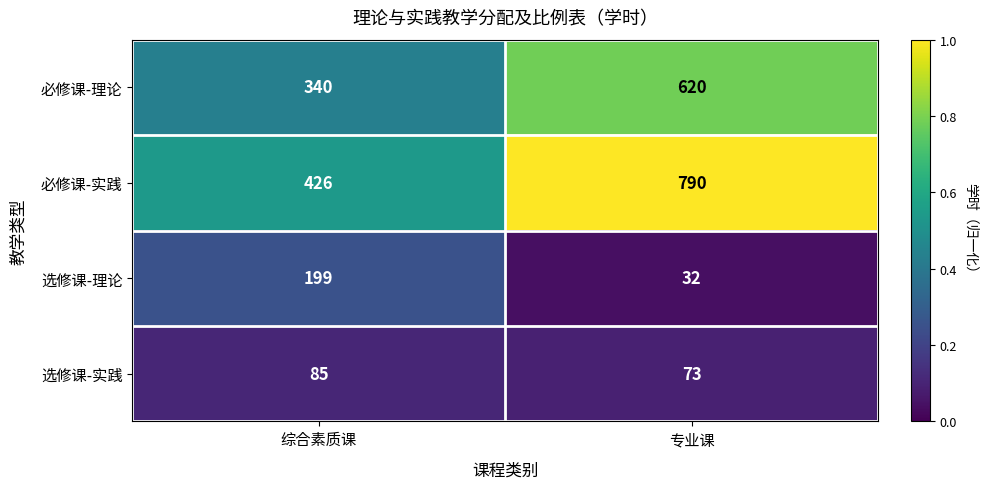

Rank the series at 综合素质课 from highest to lowest value.

必修课-实践, 必修课-理论, 选修课-理论, 选修课-实践